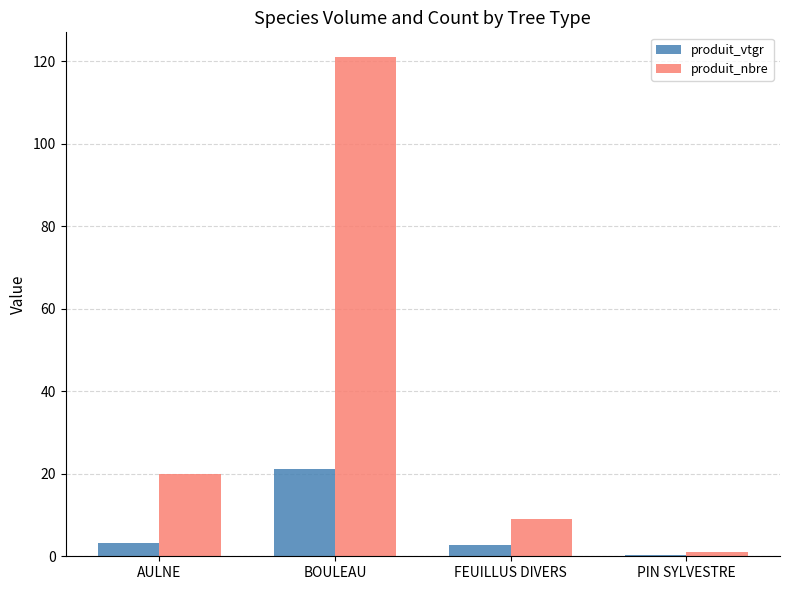

At which label does produit_nbre reach its peak?

BOULEAU